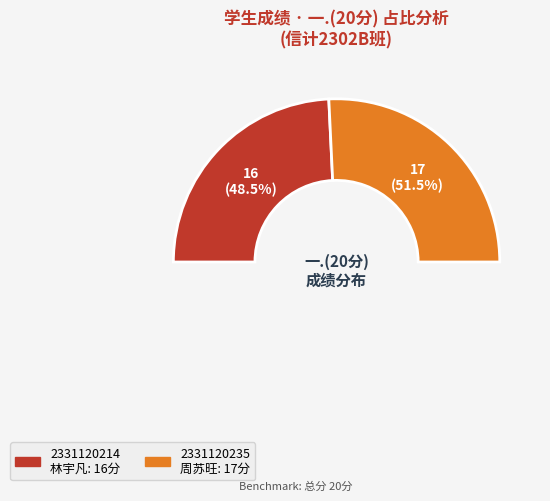

Rank the categories by value from highest to lowest.

2331120235
周苏旺, 2331120214
林宇凡